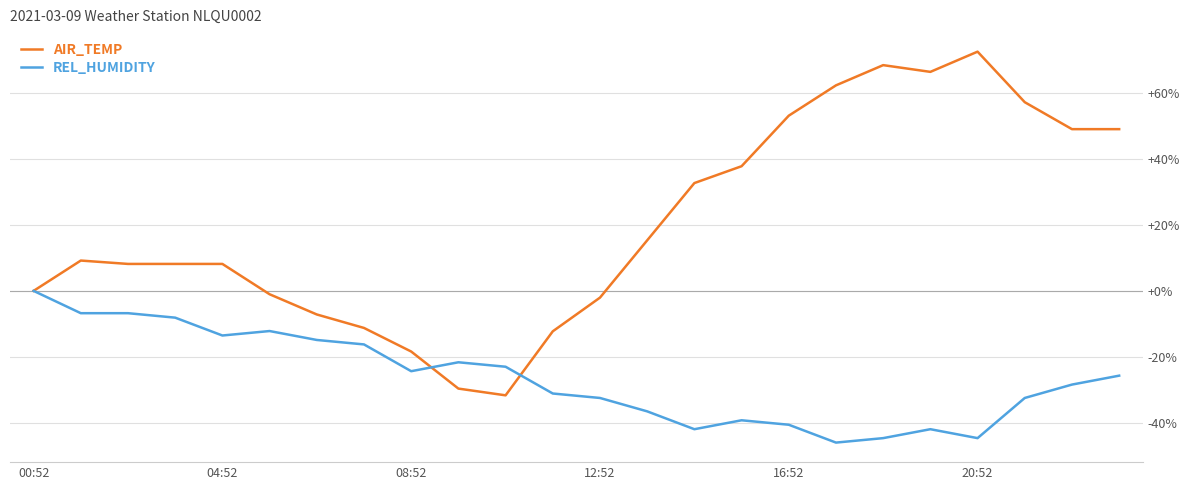

Does the chart display data point markers on the line(s)?

No